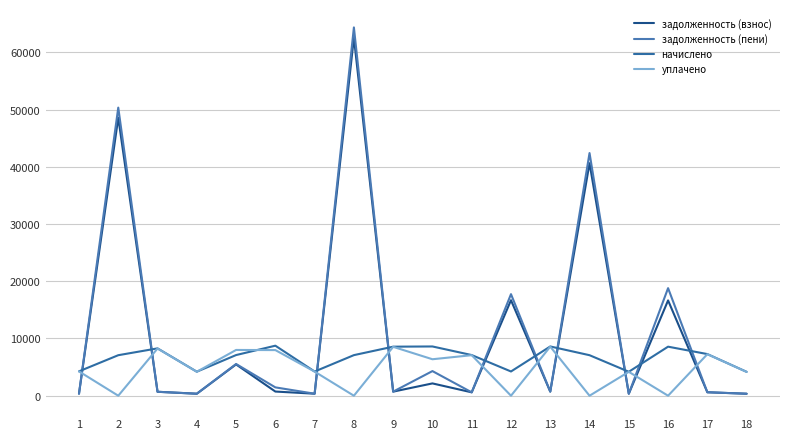

The value of задолженность (пени) at 9 is 714.1. True or false?

True